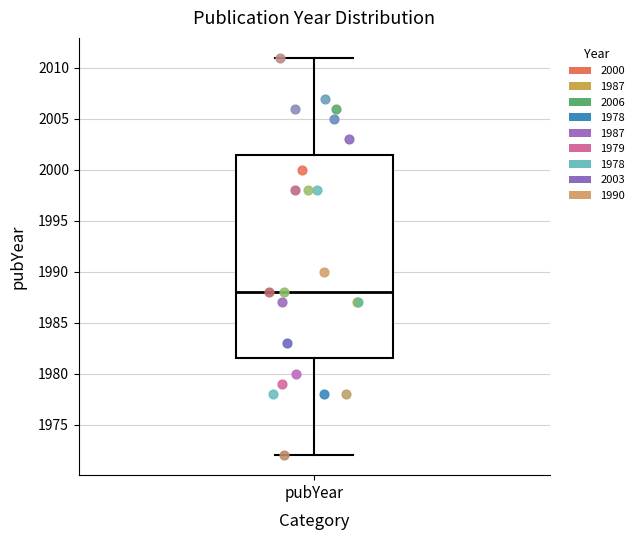

Transcribe this box plot: give where the median line is, the range the box spans, and where the two whiskers end, as read against the y-axis. The values are not printed on the chart, so give them approximately, as read against the axis.

median 1988.0, box 1981.5 to 2001.5, whiskers 1972.0 to 2011.0